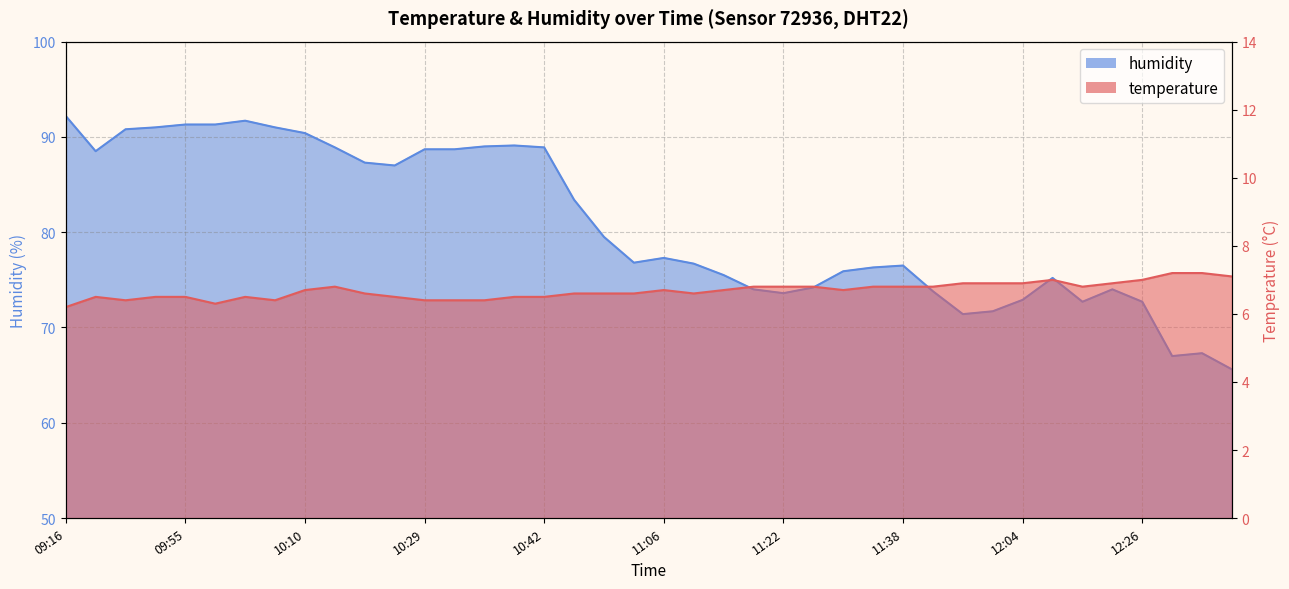

How many interior local valleys does the humidity series have?

7